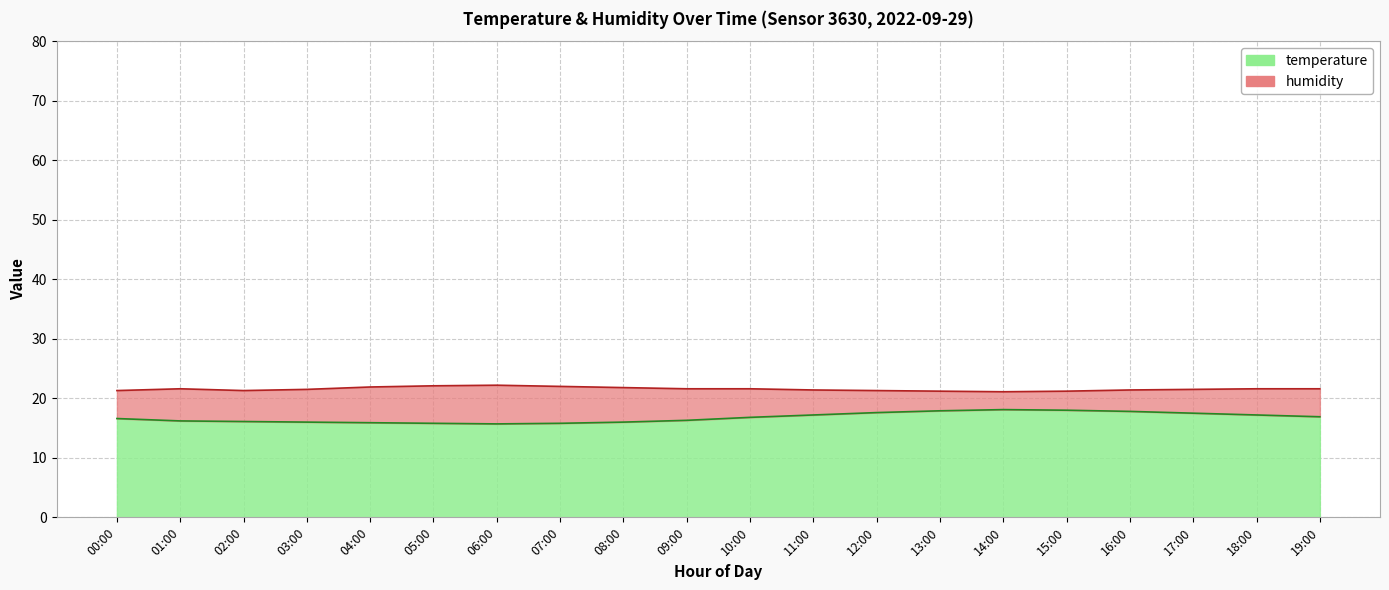

Between 11:00 and 02:00, which is larger?

11:00